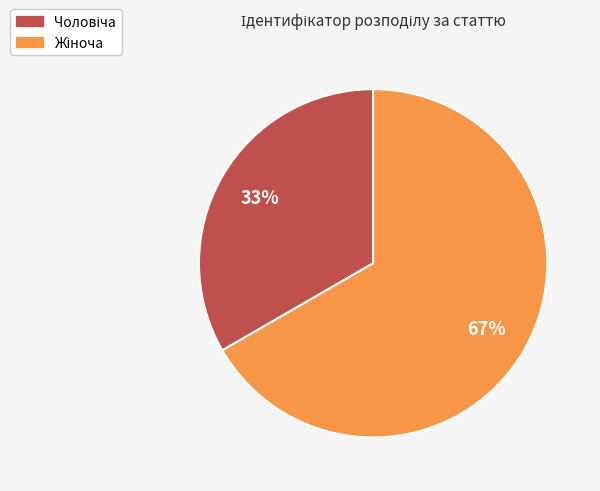

To the nearest percent, what is the average slice percentage?

50%